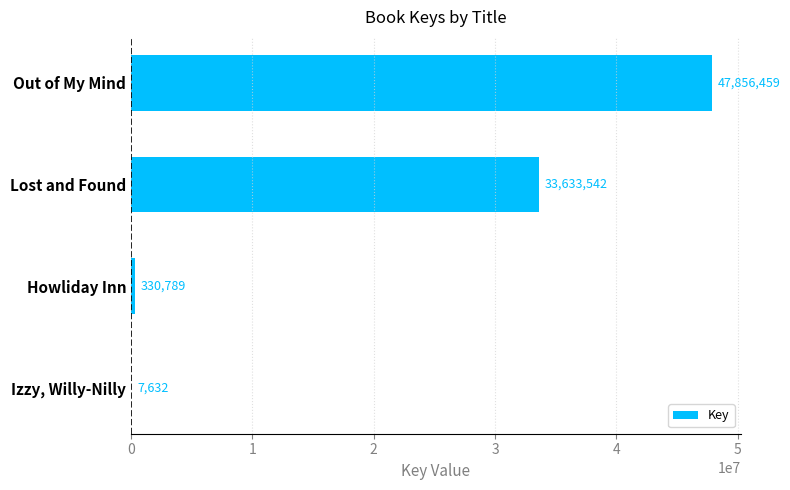

At which label is the value closest to 23932045?

Lost and Found